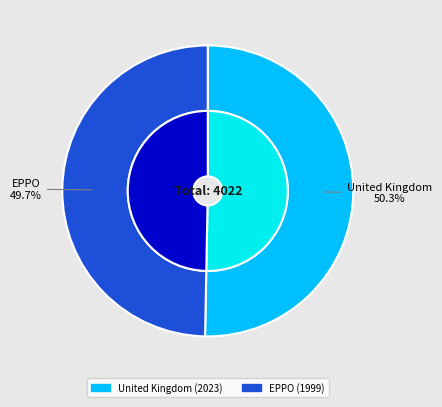

What percentage is NOT represented by United Kingdom?

49.7%